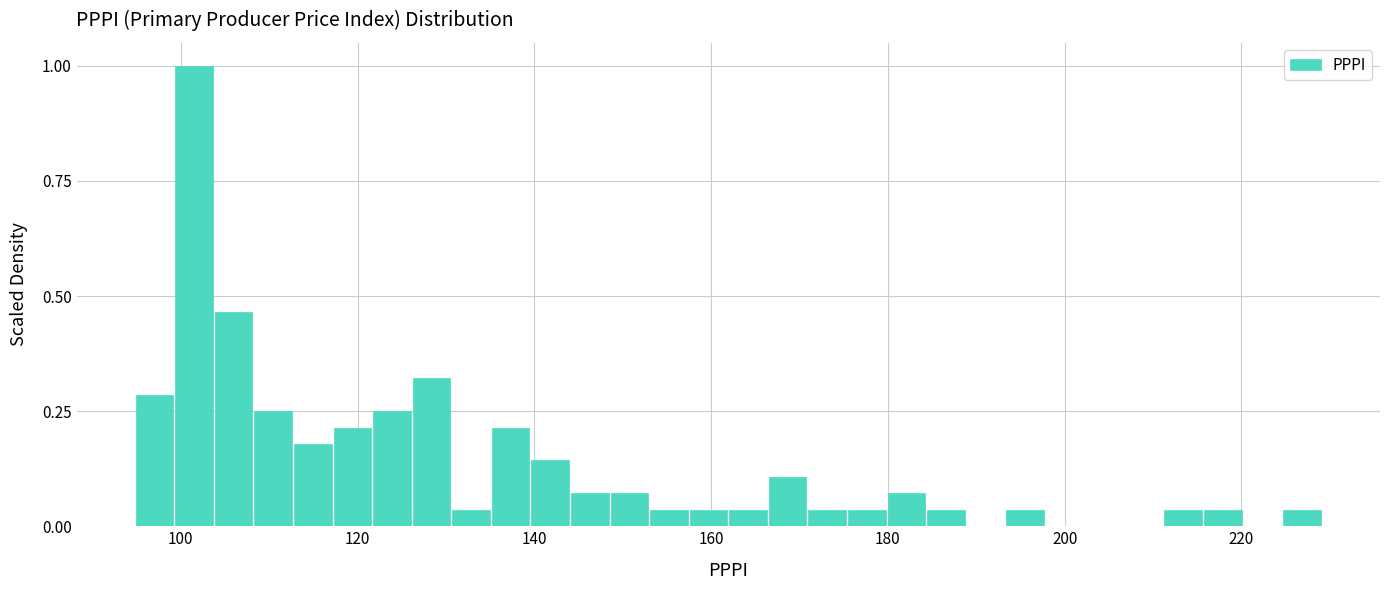

Read against the x-axis, roughly where is the centre of the tallest bar?

102